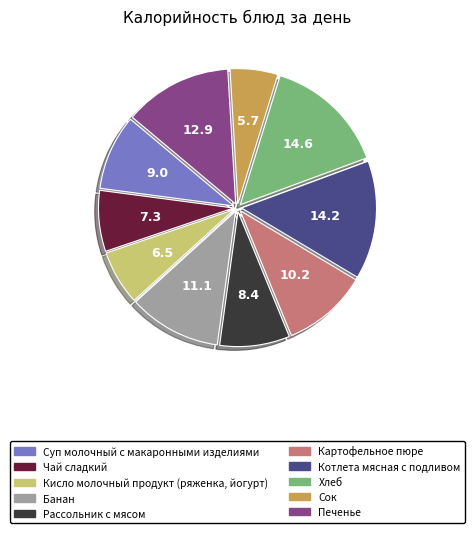

Does any single category account for the majority?

No